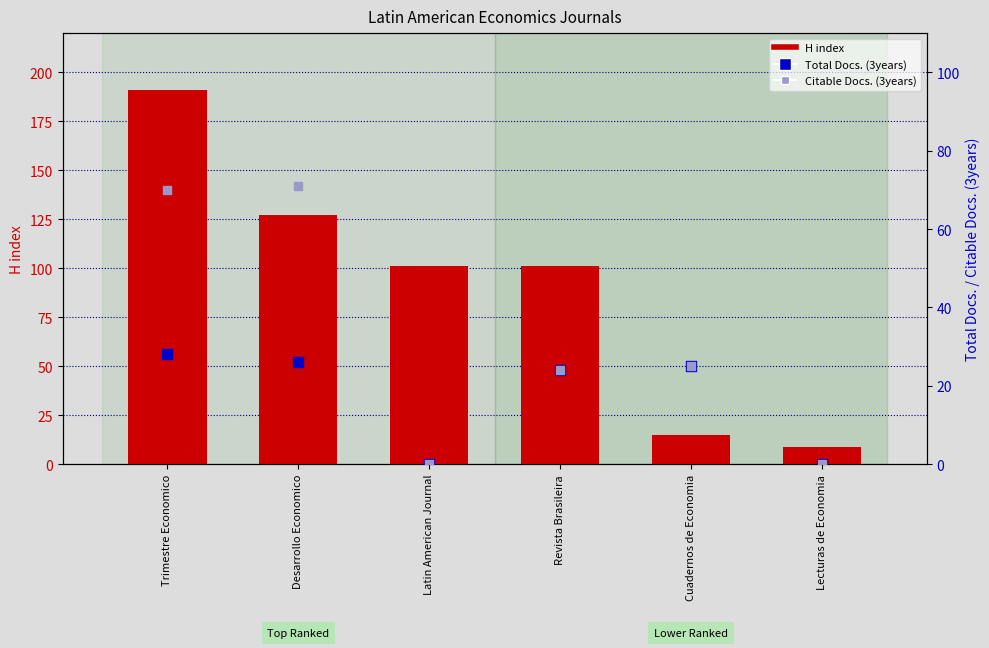

What are all the series names shown in the legend?

H index, Total Docs. (3years), Citable Docs. (3years)